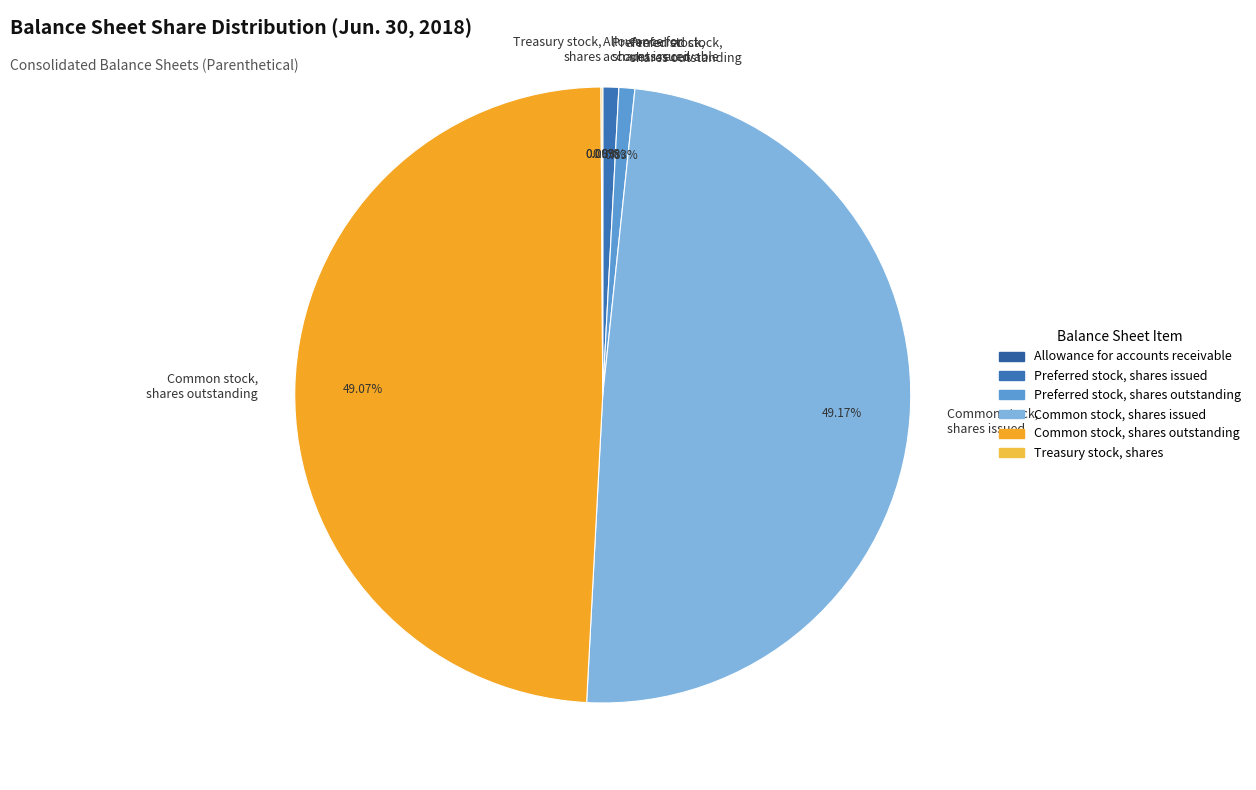

Does any single category account for the majority?

No